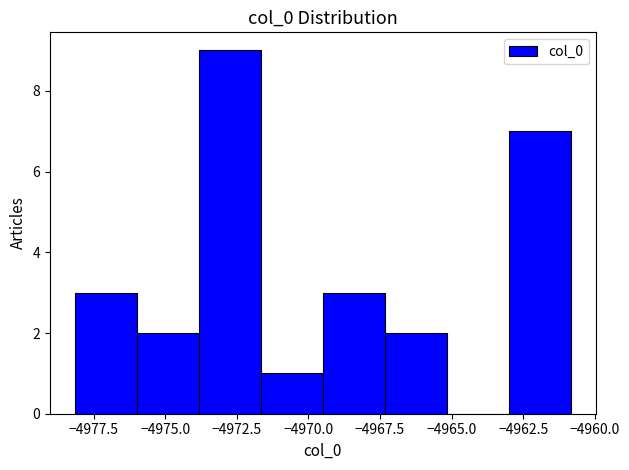

Which range on the x-axis has the tallest bar?

-4974.0 to -4971.5